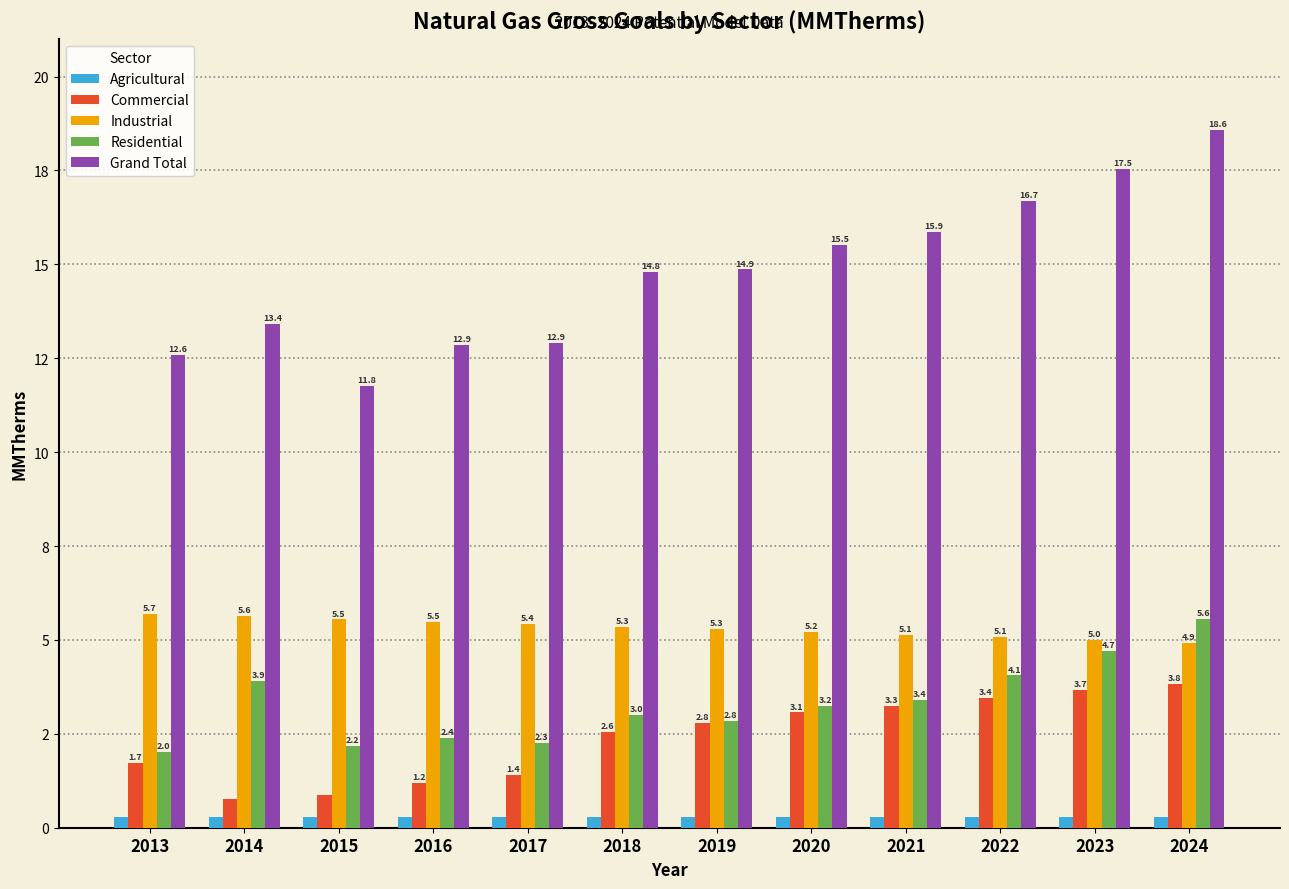

Is it true that Industrial equals 5.7 at 2013?

True